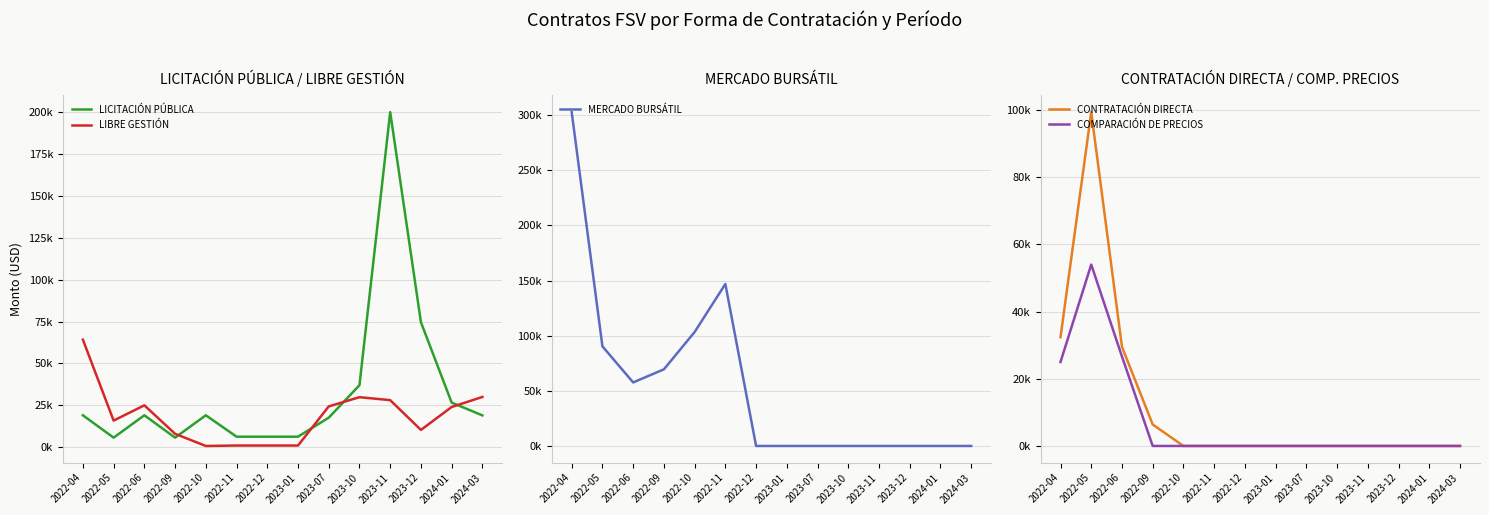

What is the average value of the LICITACIÓN PÚBLICA series?

33016.1